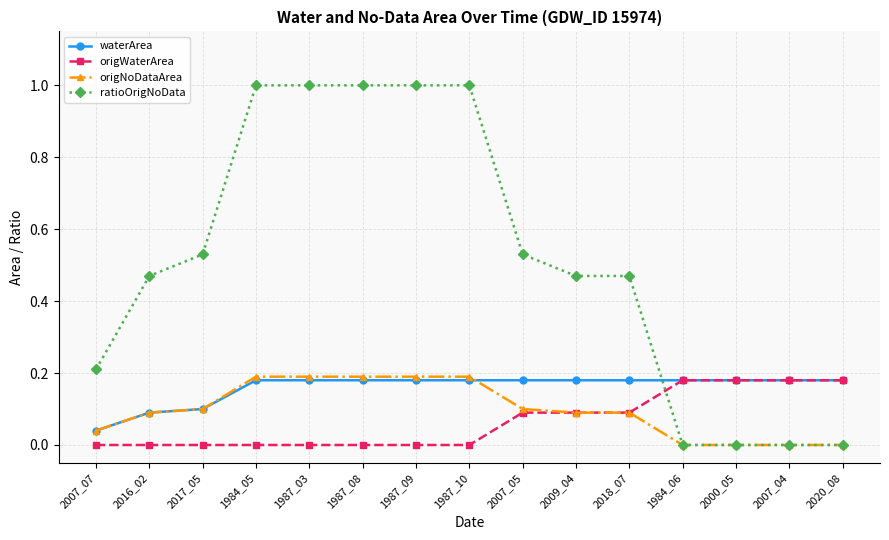

True or false: ratioOrigNoData and origWaterArea cross at least once.

True